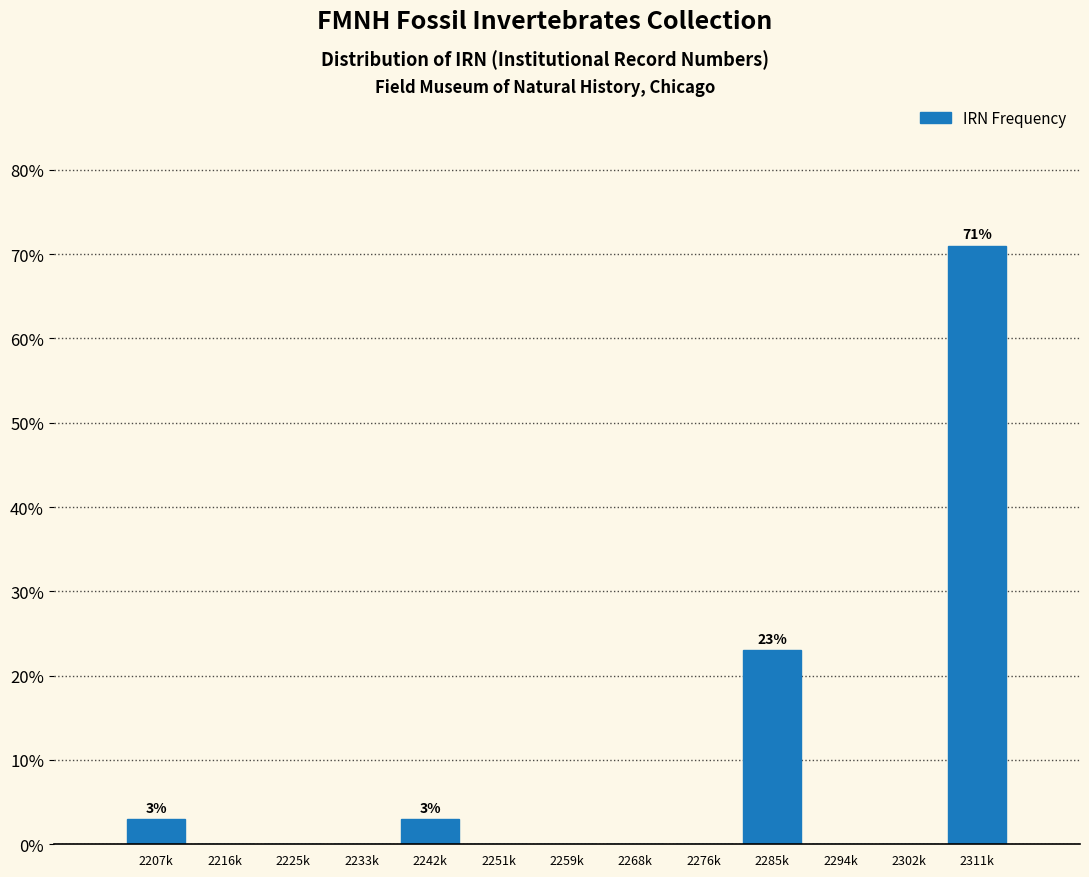

Reading left to right, transcribe all the data shown in this chart.

2207k=3	2216k=0	2225k=0	2233k=0	2242k=3	2251k=0	2259k=0	2268k=0	2276k=0	2285k=23	2294k=0	2302k=0	2311k=71